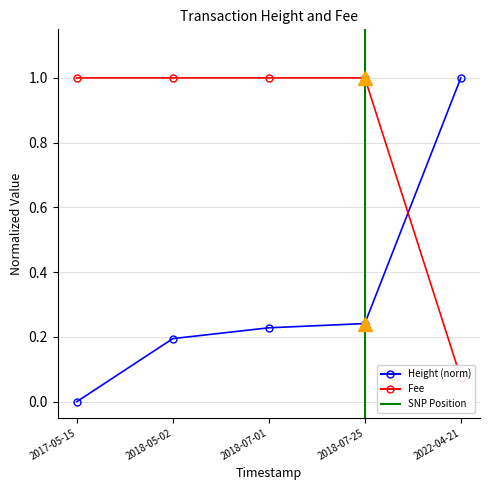

Count the Height values in the range 0 to 1.

5